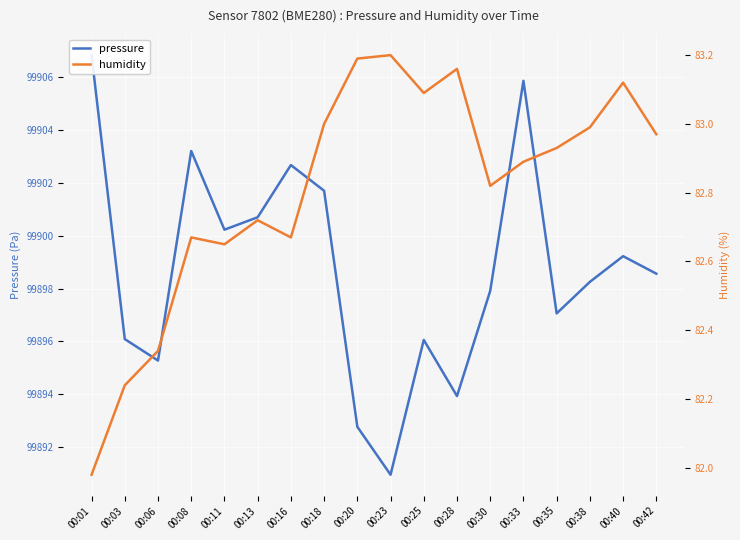

What is the highest value of the pressure series?

99906.8